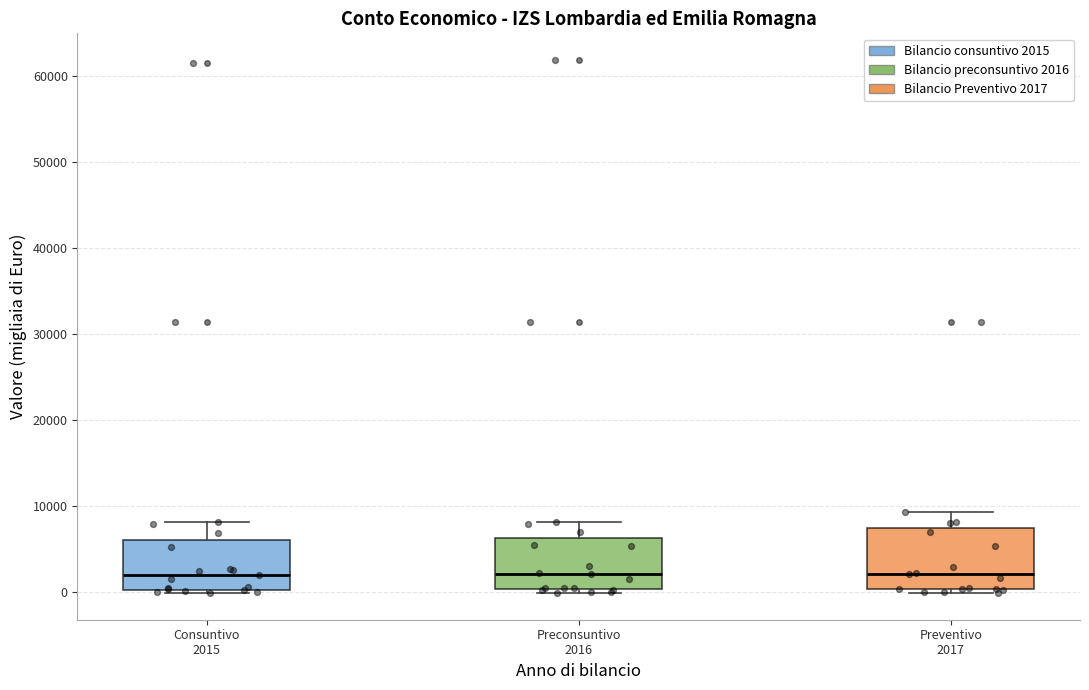

Comparing the boxes themselves (not the whiskers), which one is the tallest?

Preventivo 2017